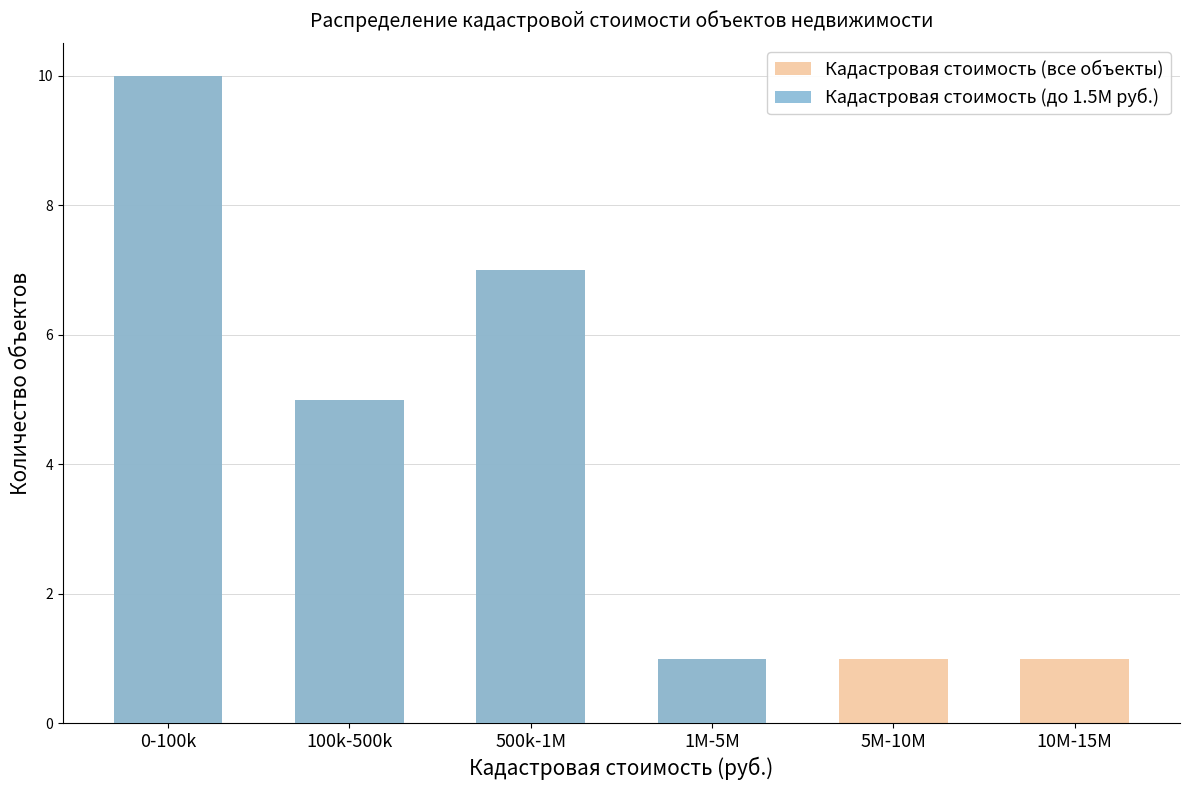

Reading left to right, list all the values displayed in this chart.

Кадастровая стоимость (все объекты): 10	5	7	1	1	1
Кадастровая стоимость (до 1.5M руб.): 10	5	7	1	0	0